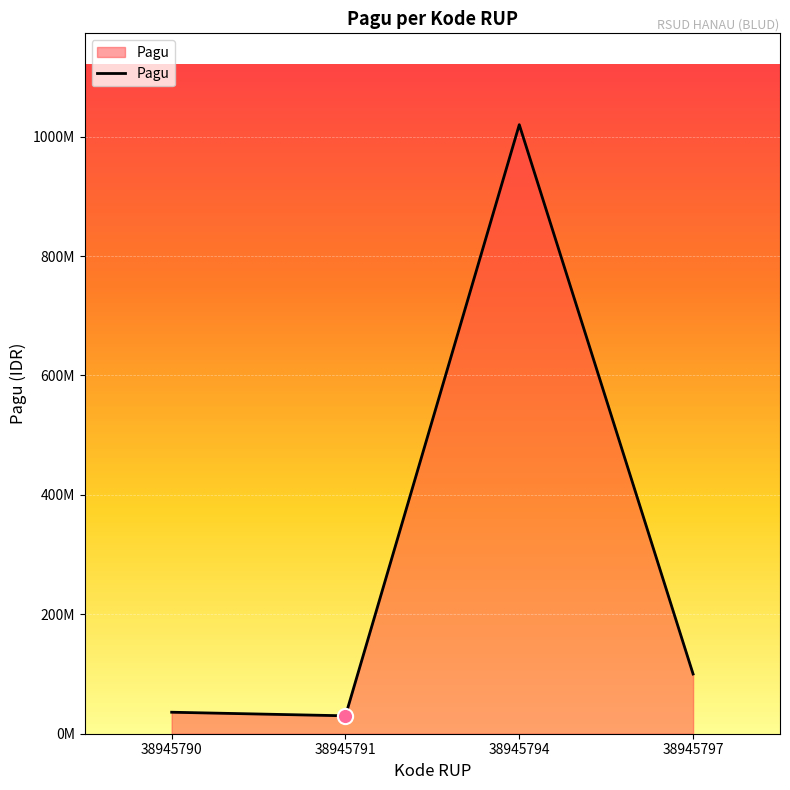

Approximately how many times larger is the value at 38945797 compared to 38945791?

3.3